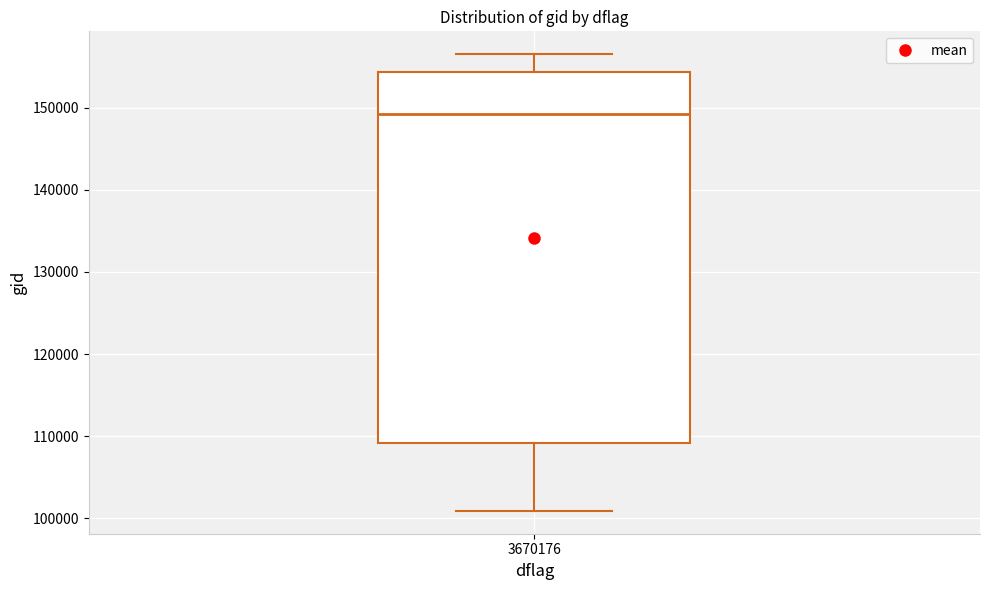

Read this box plot against the y-axis: the position of the median line, the range covered by the box, and the ends of both whiskers. The values are not printed on the chart, so give them approximately, as read against the axis.

median 149000, box 109000 to 154000, whiskers 101000 to 157000